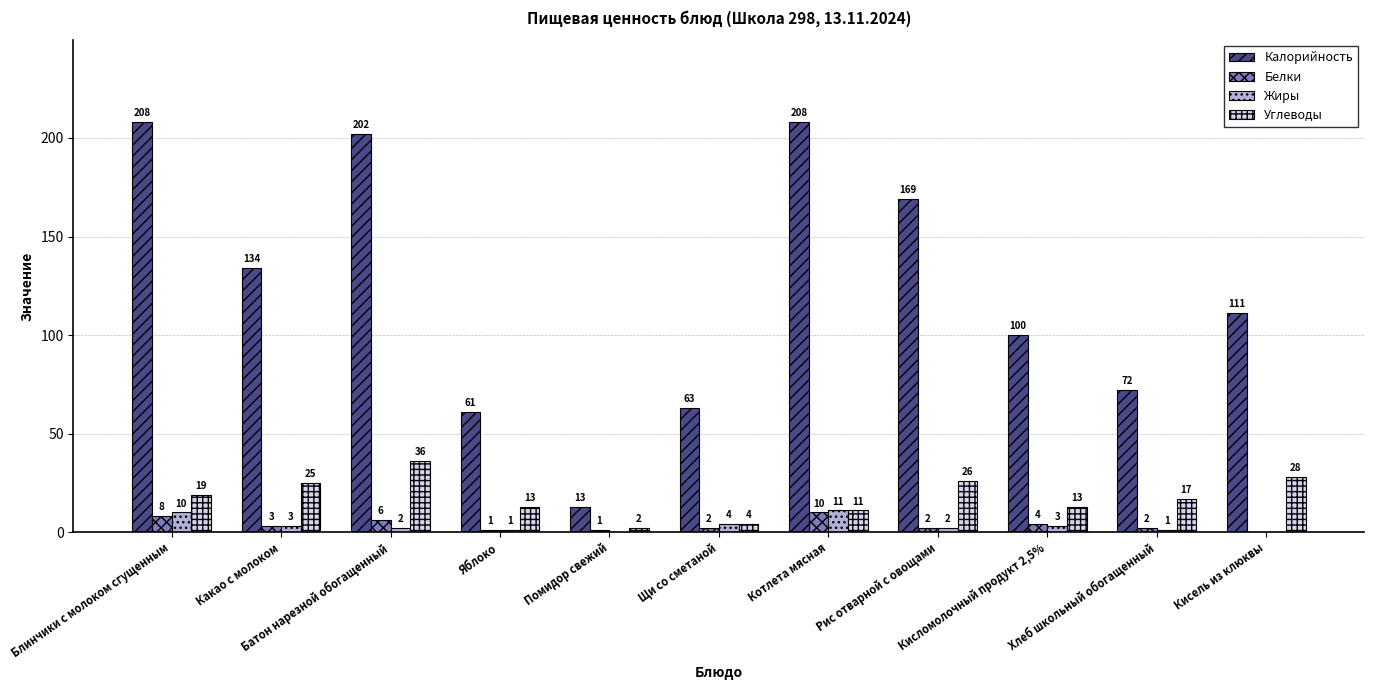

Which series has the largest total across all categories?

Калорийность